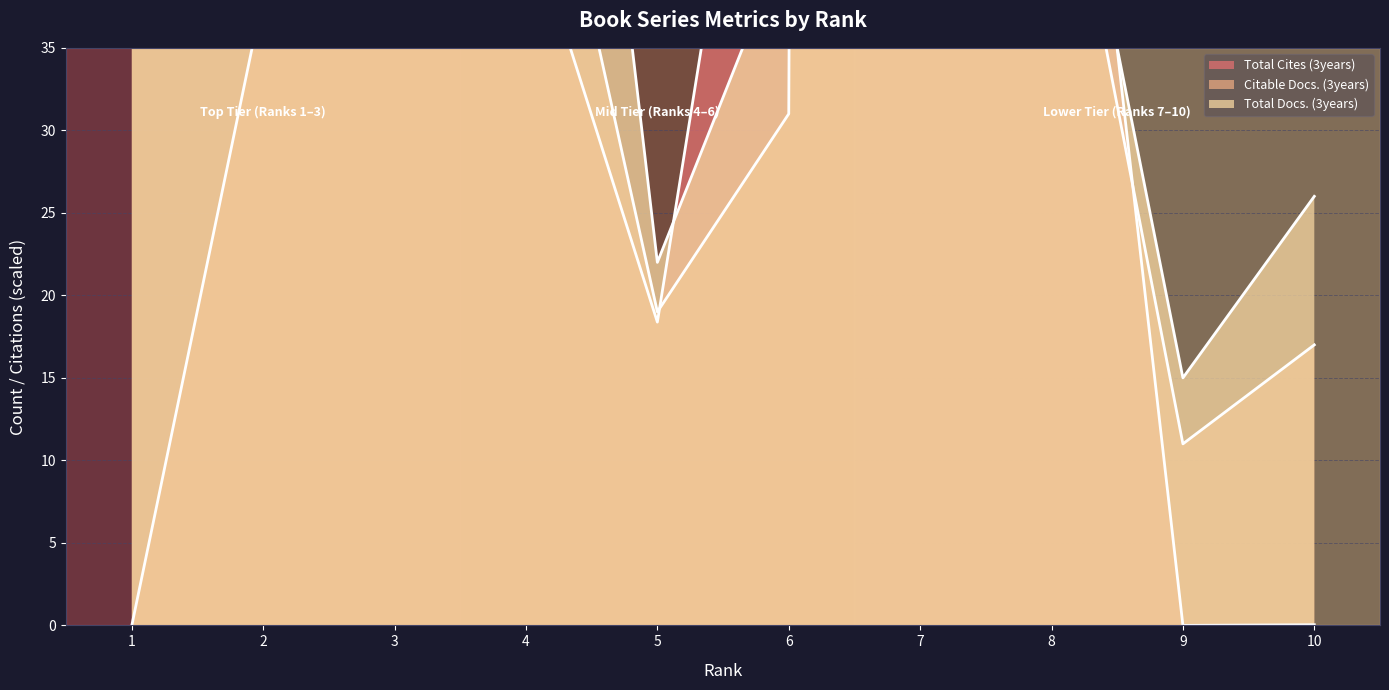

Is the value of Total Docs. (3years) at 2 greater than the value of Total Cites (3years) at 3?

No